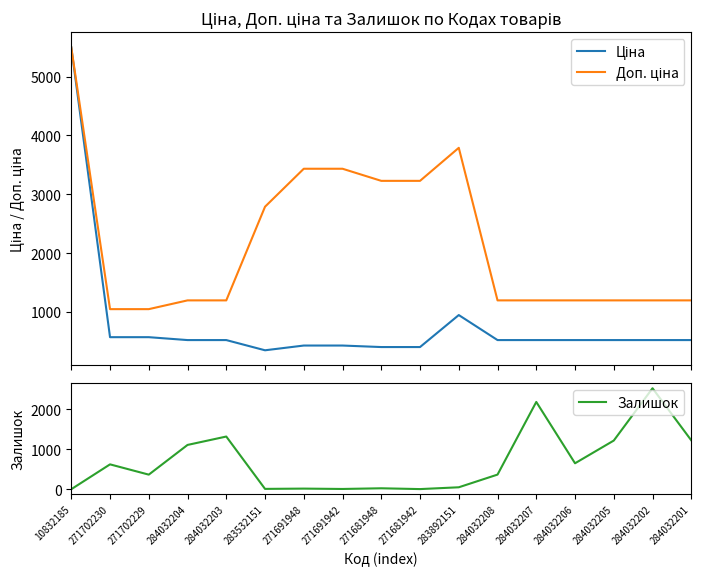

How many interior local peaks does the Залишок series have?

6